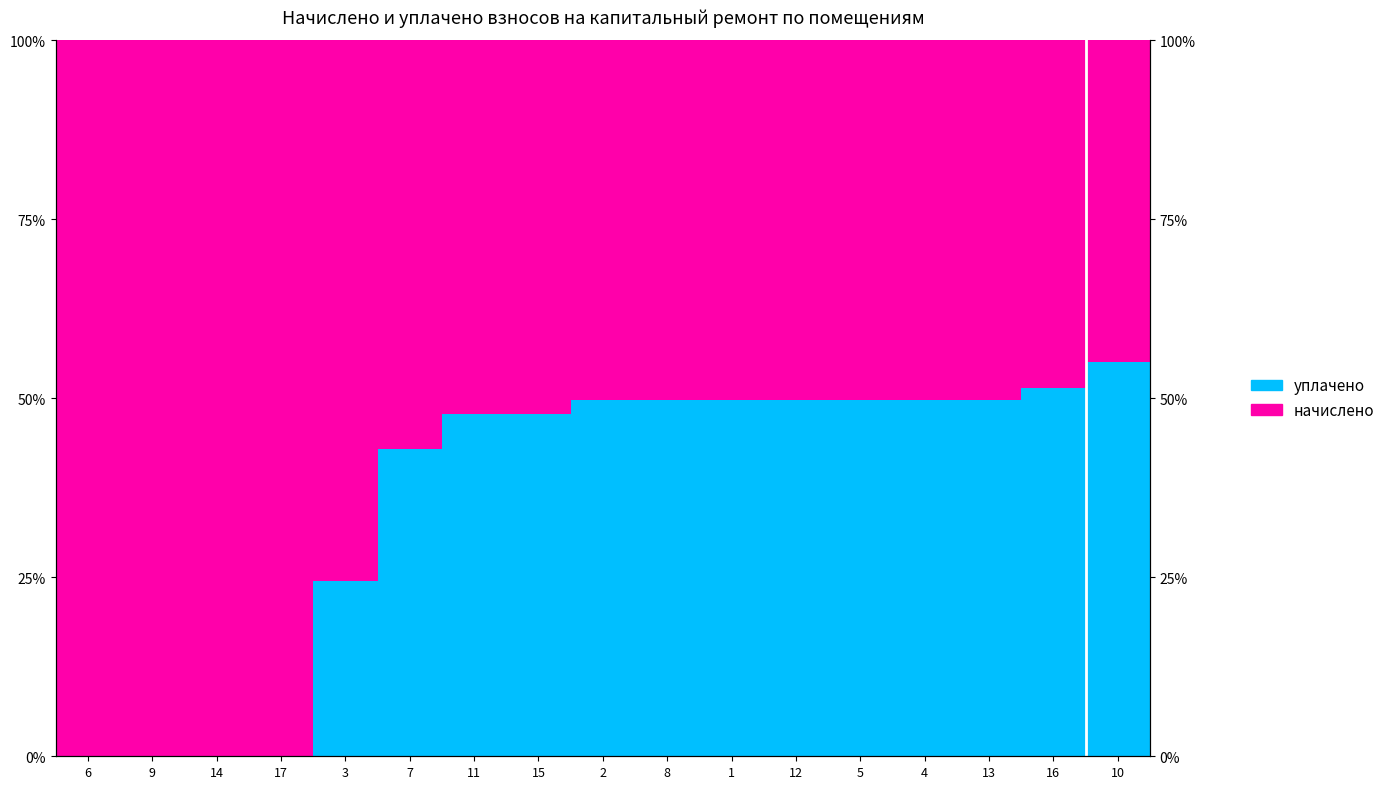

Between 8 and 10, which series saw the biggest shift?

начислено